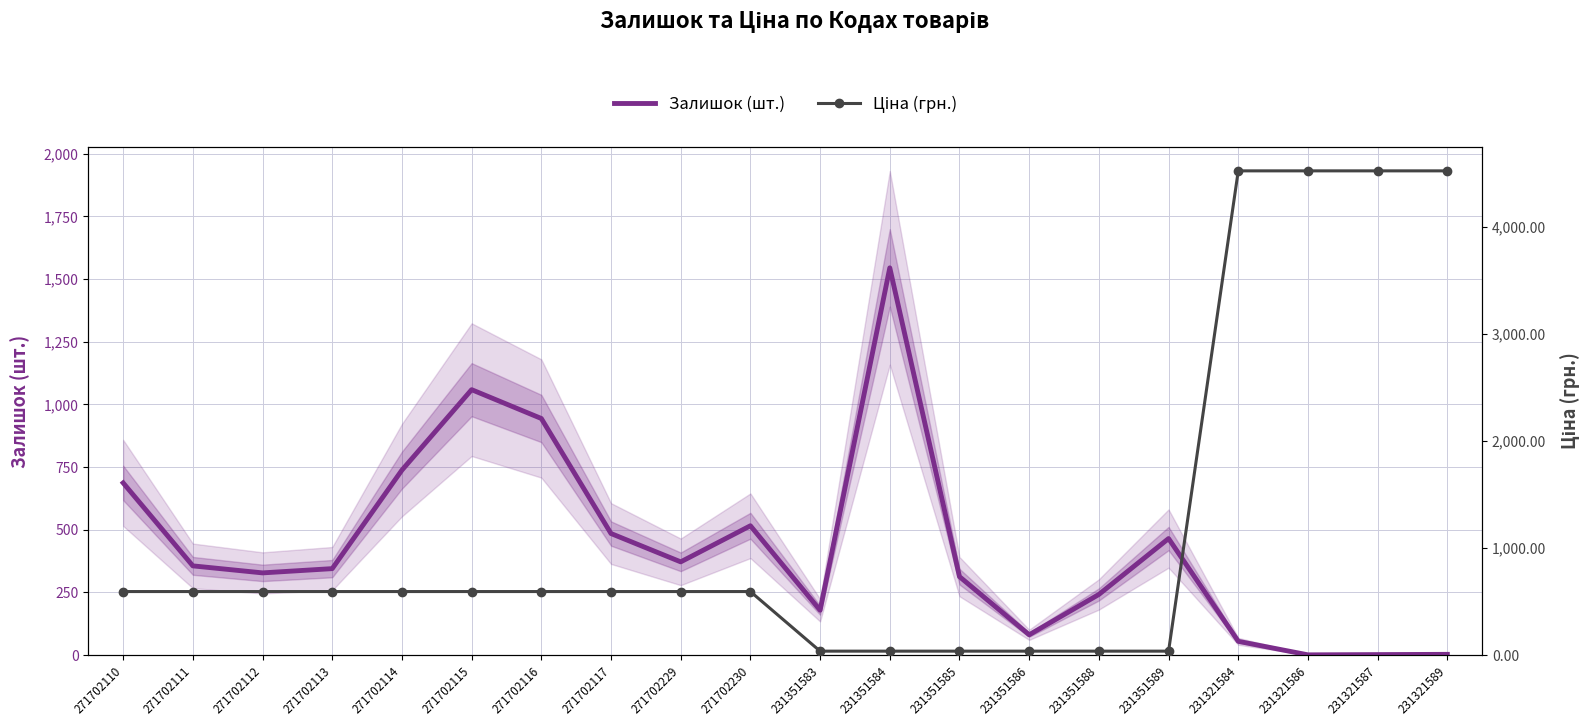

At which label does Ціна (грн.) reach its peak?

231321584